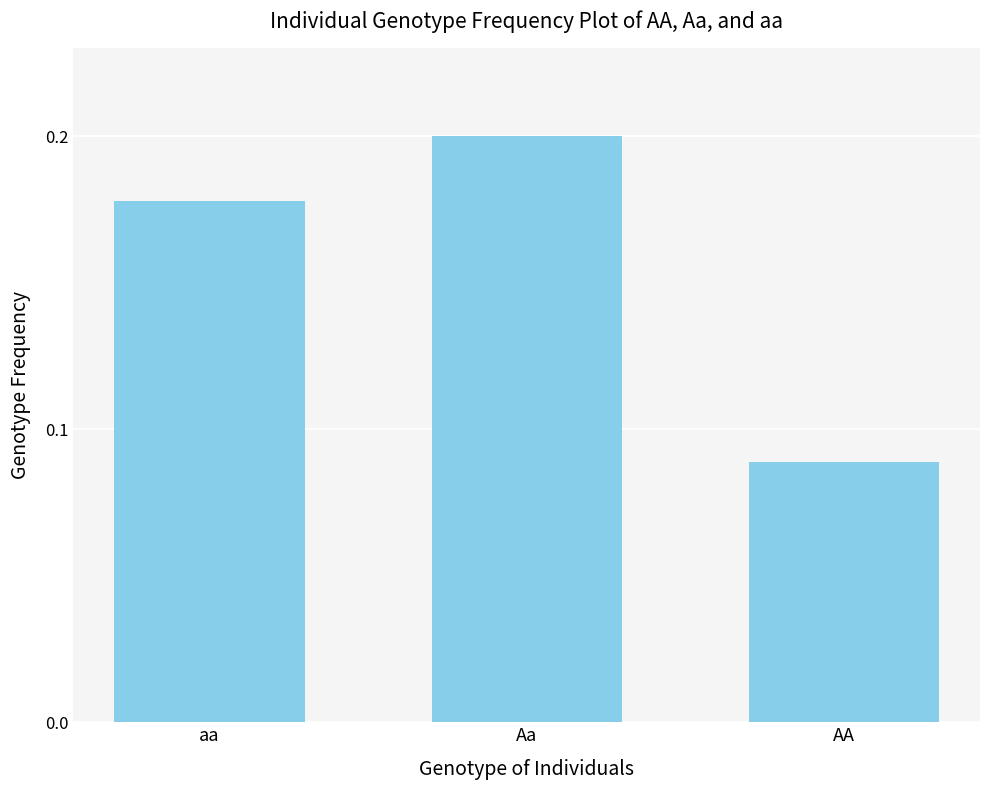

List the labels in order of value, smallest first.

AA, aa, Aa